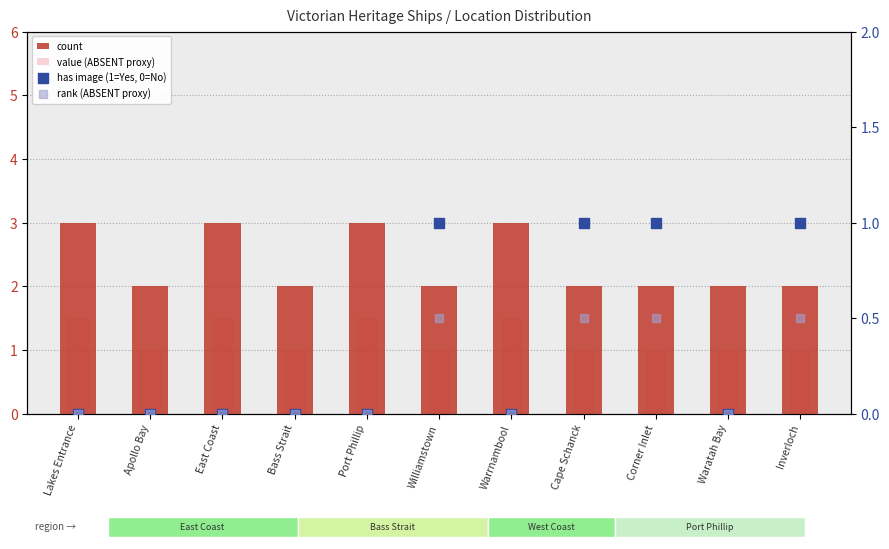

Which series has the widest spread of Y values?

count